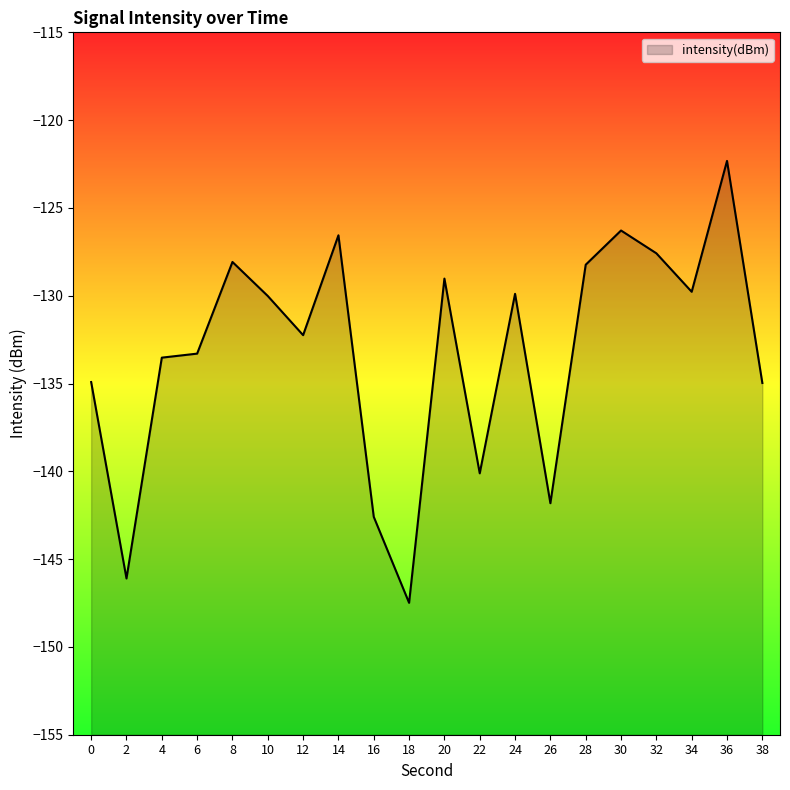

What is the maximum value shown in the chart?

-122.3